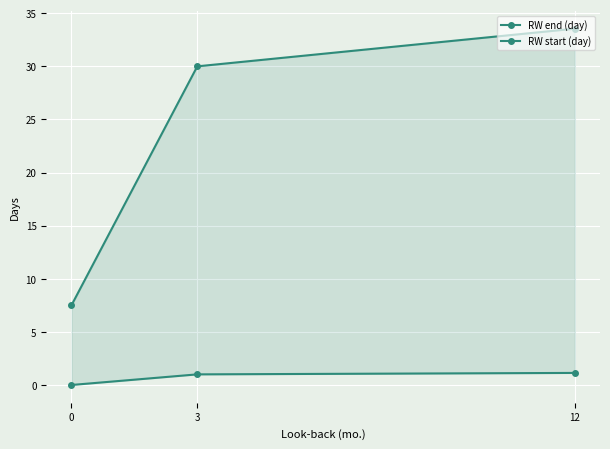

What is the difference between the highest and lowest values at 3?

29.0